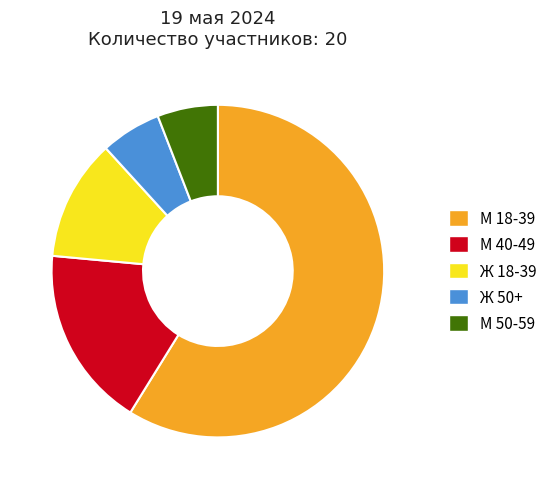

Is М 50-59 the majority of the pie?

No